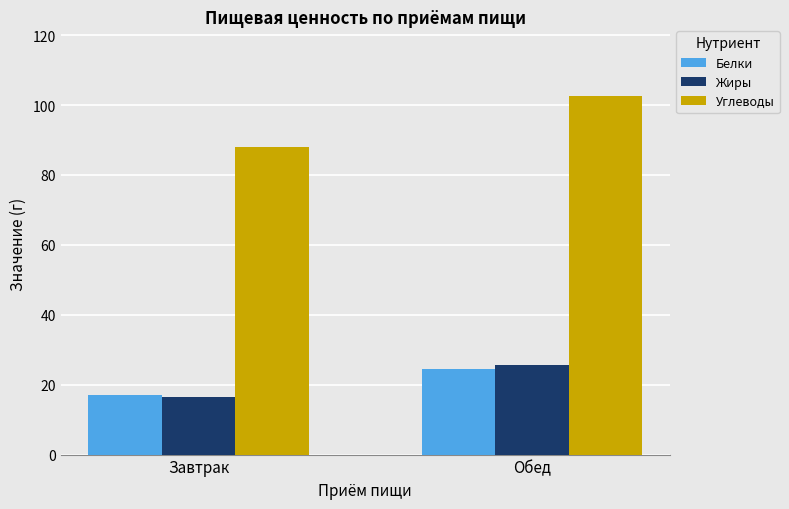

What is the smallest value displayed?

16.5